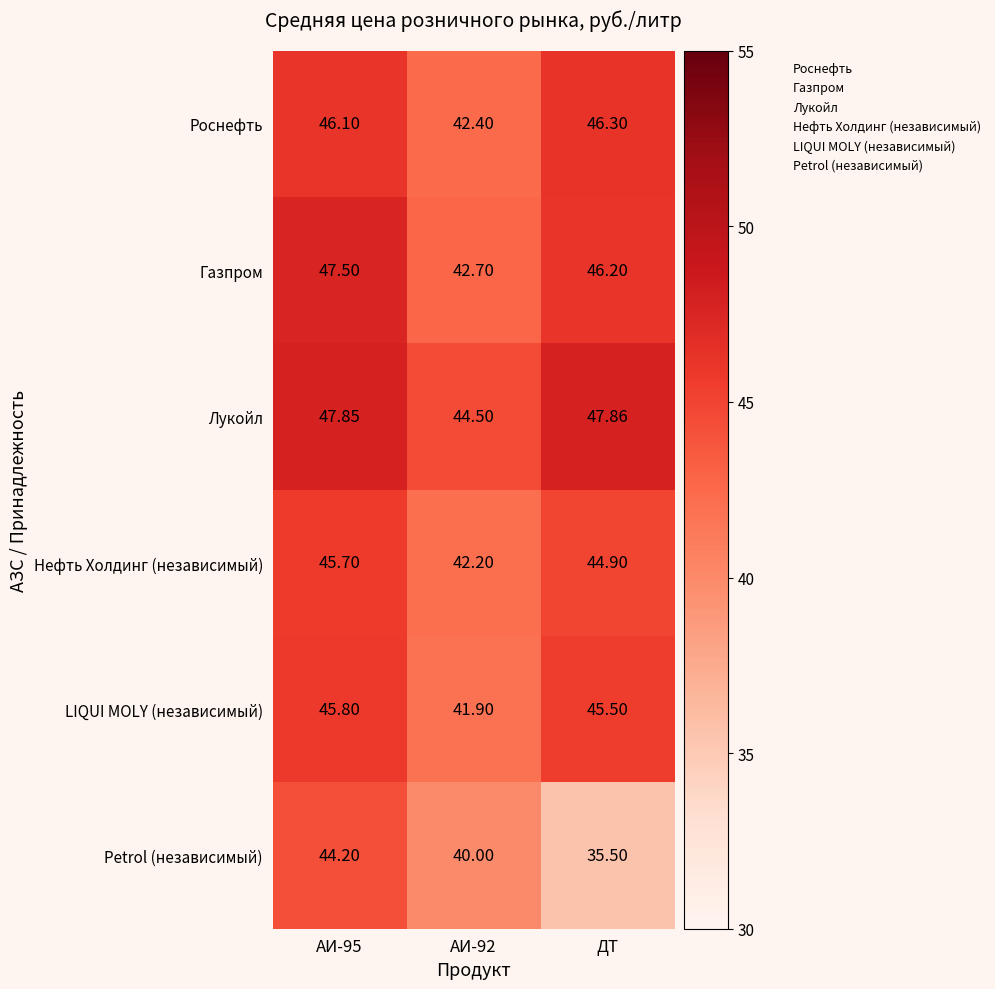

Count the number of categories in the chart.

3